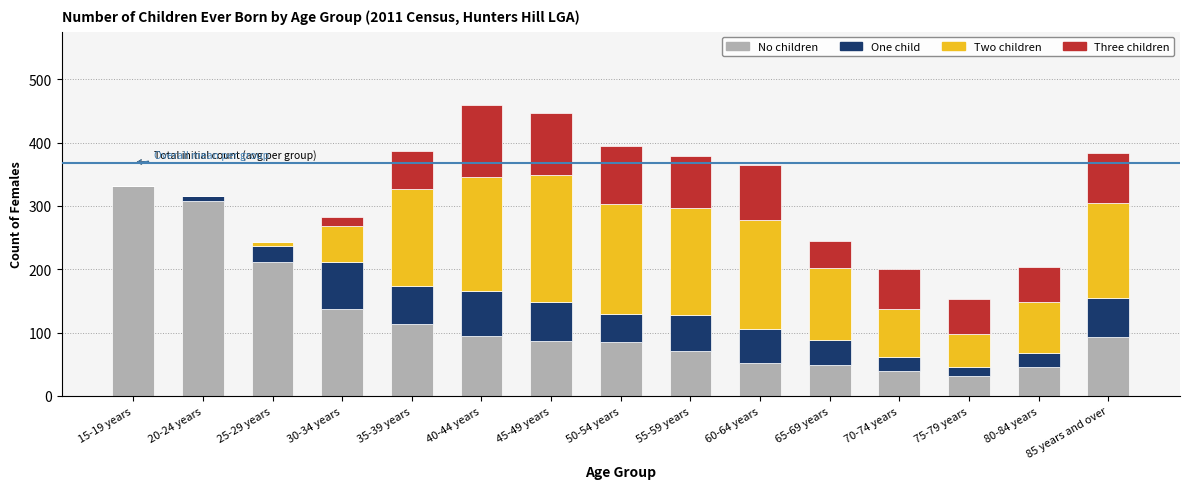

Is it true that No children equals 137 at 30-34 years?

True